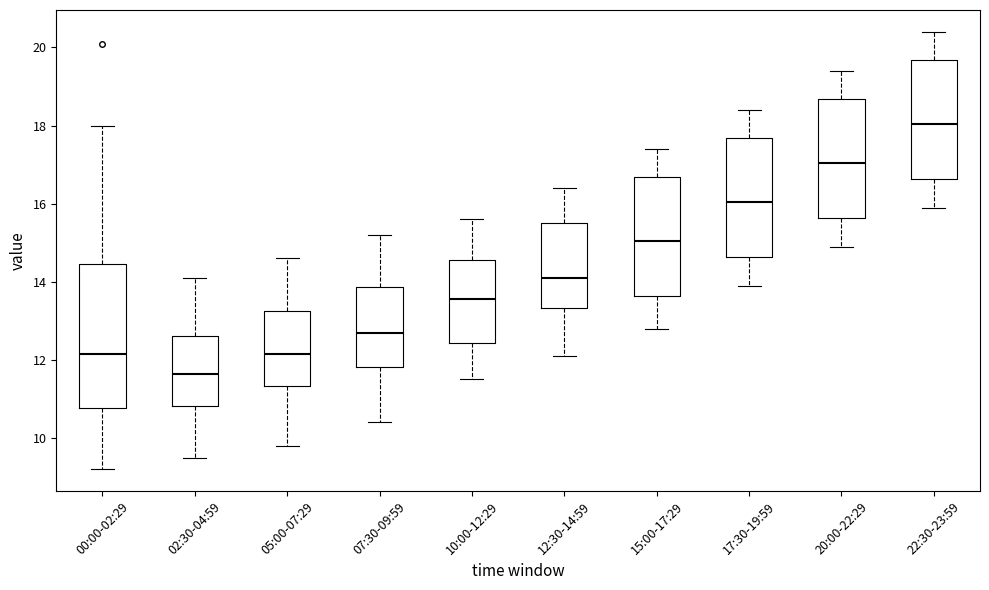

Reading left to right, read every box against the y-axis: the position of its median line, the range the box covers, and the ends of its whiskers. The values are not printed on the chart, so give them approximately, as read against the axis.

00:00-02:29: median 12.2, box 10.8 to 14.4, whiskers 9.2 to 18.0
02:30-04:59: median 11.6, box 10.8 to 12.6, whiskers 9.6 to 14.2
05:00-07:29: median 12.2, box 11.4 to 13.2, whiskers 9.8 to 14.6
07:30-09:59: median 12.8, box 11.8 to 13.8, whiskers 10.4 to 15.2
10:00-12:29: median 13.6, box 12.4 to 14.6, whiskers 11.6 to 15.6
12:30-14:59: median 14.2, box 13.4 to 15.6, whiskers 12.2 to 16.4
15:00-17:29: median 15.0, box 13.6 to 16.6, whiskers 12.8 to 17.4
17:30-19:59: median 16.0, box 14.6 to 17.6, whiskers 14.0 to 18.4
20:00-22:29: median 17.0, box 15.6 to 18.6, whiskers 15.0 to 19.4
22:30-23:59: median 18.0, box 16.6 to 19.6, whiskers 16.0 to 20.4